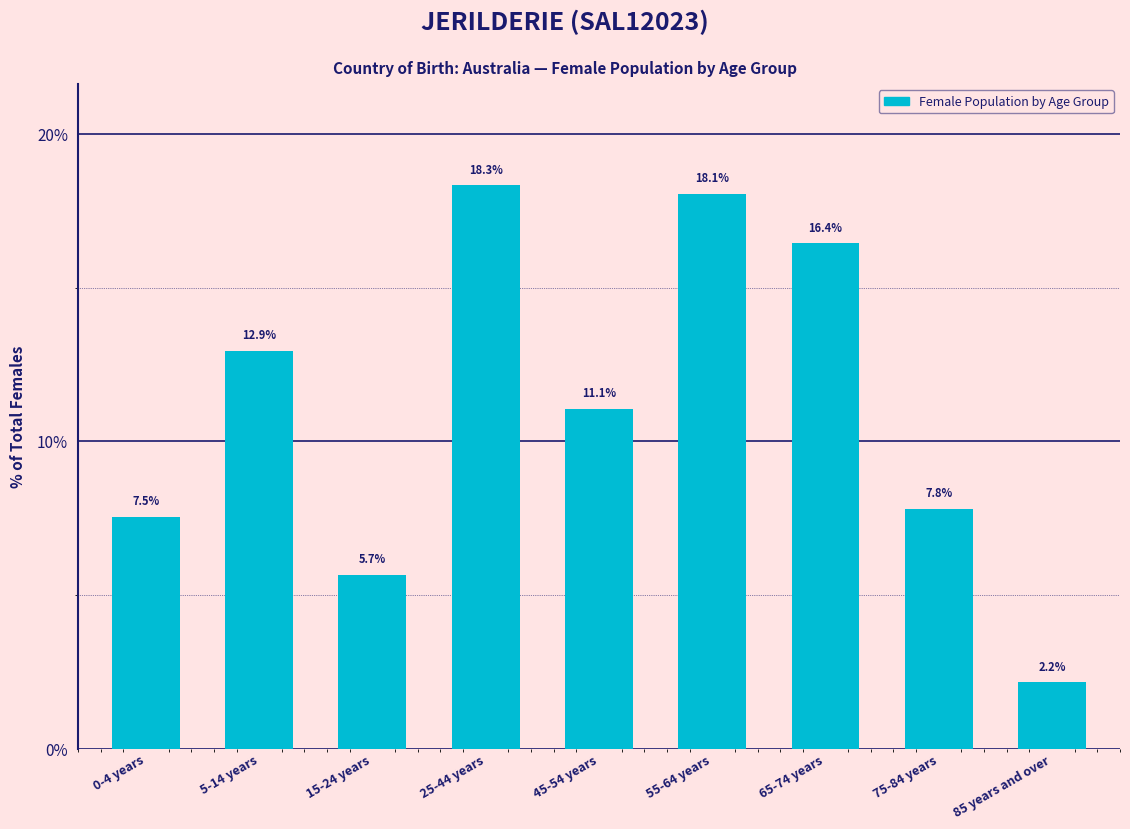

Reading left to right, list all the values displayed in this chart.

0-4 years=7.5	5-14 years=12.9	15-24 years=5.7	25-44 years=18.3	45-54 years=11.1	55-64 years=18.1	65-74 years=16.4	75-84 years=7.8	85 years and over=2.2